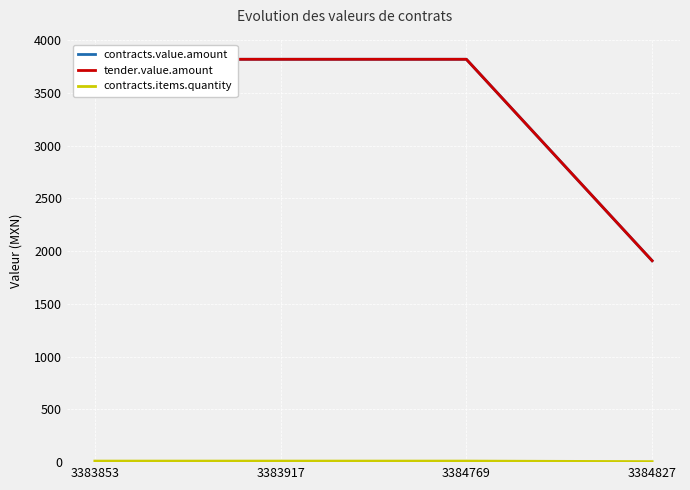

At how many categories does at least one series exceed 2594?

3